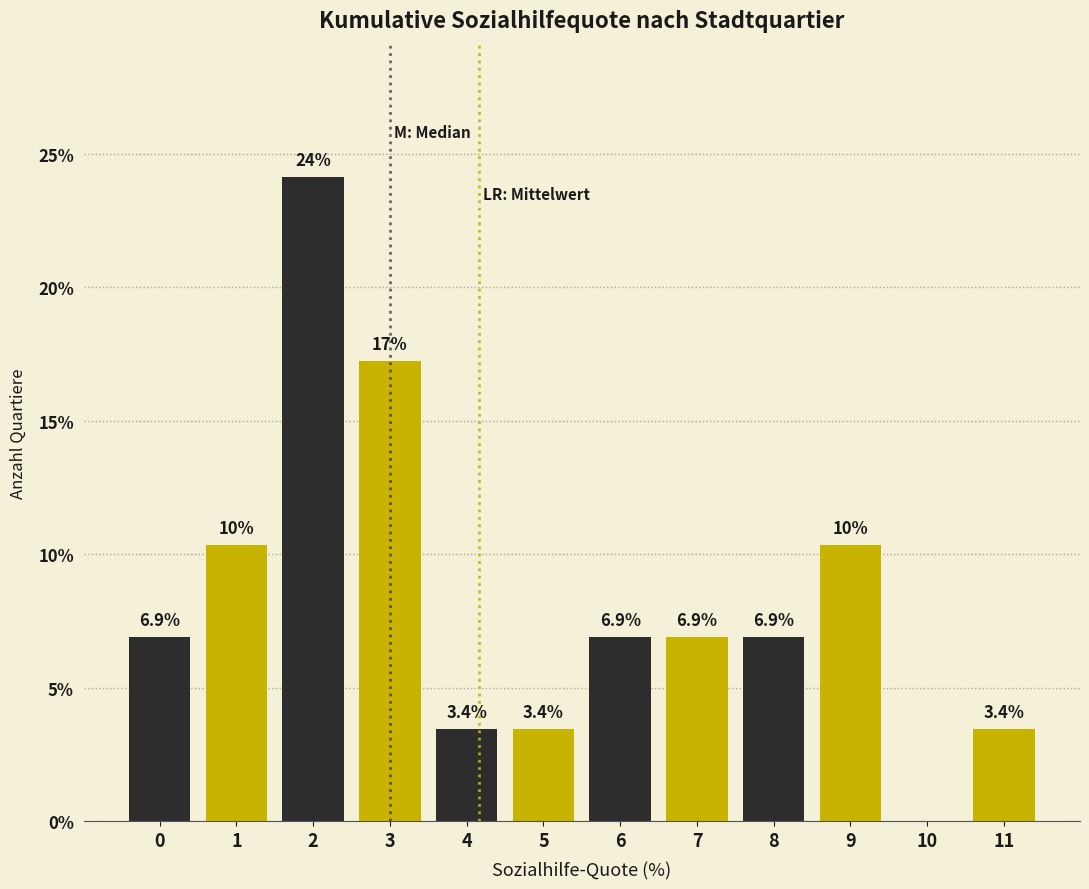

Reading right to left, list all the values displayed in this chart.

11=3.4	10=0.0	9=10.3	8=6.9	7=6.9	6=6.9	5=3.4	4=3.4	3=17.2	2=24.1	1=10.3	0=6.9